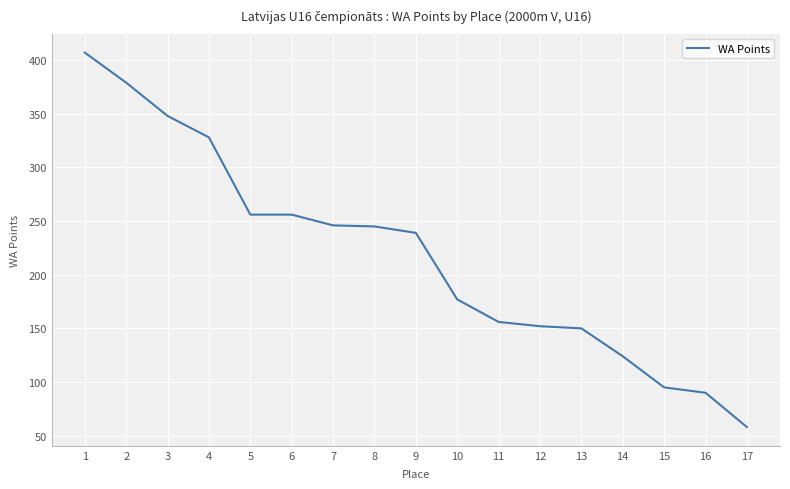

What is the difference between the values at 9 and 13?

89